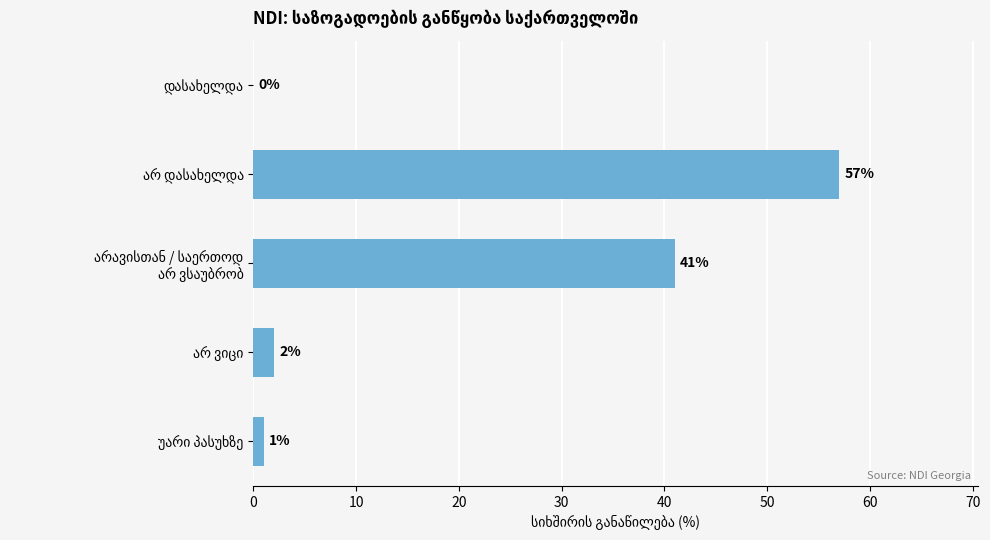

What is the sum of all values?

101